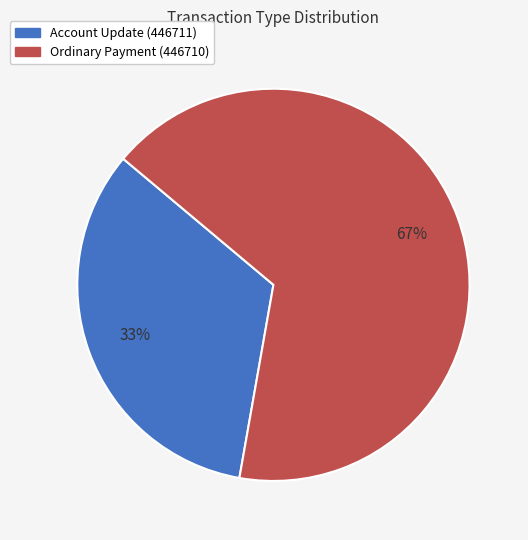

To the nearest percent, what is the average slice percentage?

50%